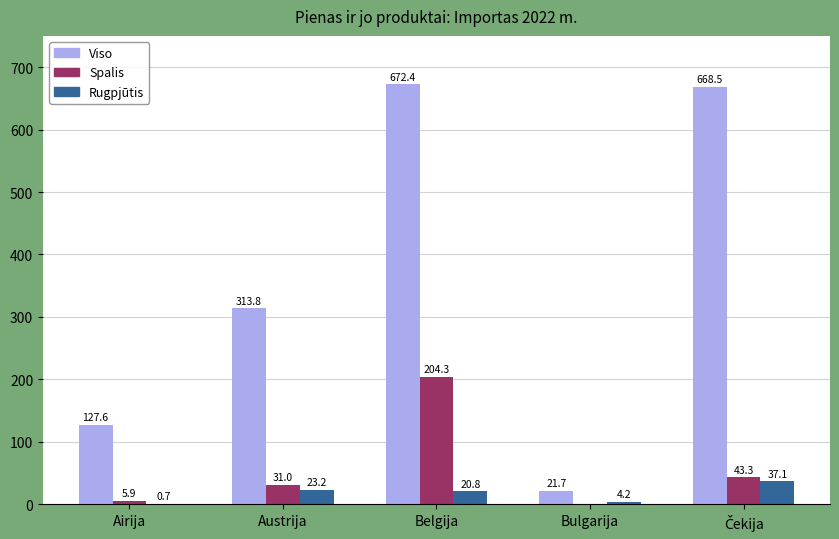

Which category has the highest value in the Viso series?

Belgija